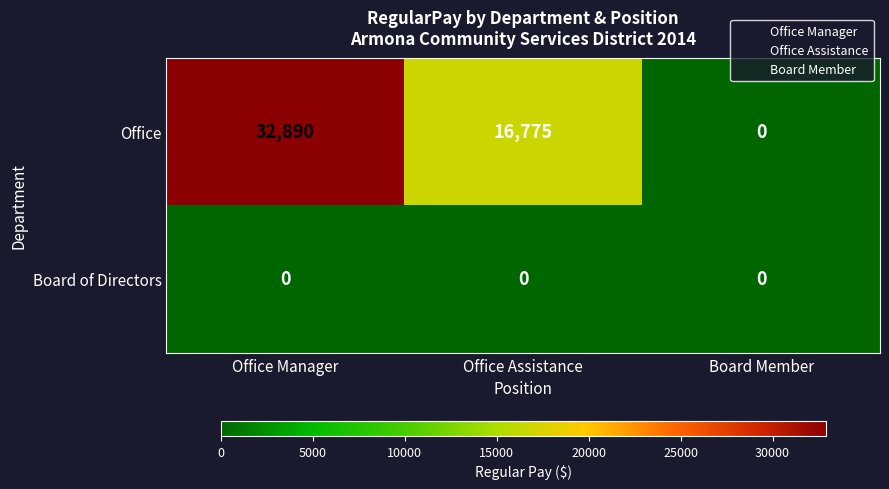

List the series in order of their overall mean, highest first.

Office, Board of Directors